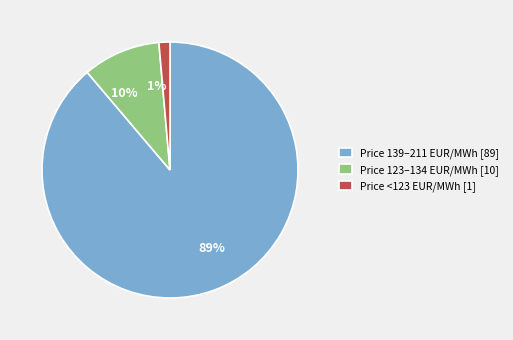

Which has a higher value, 1% or 89%?

89%